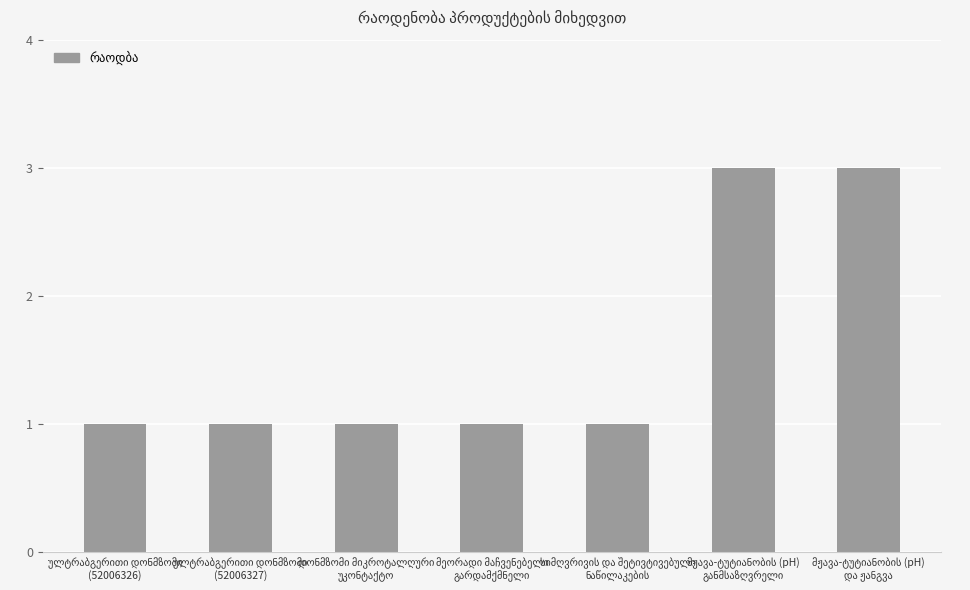

What is the greatest value displayed?

3